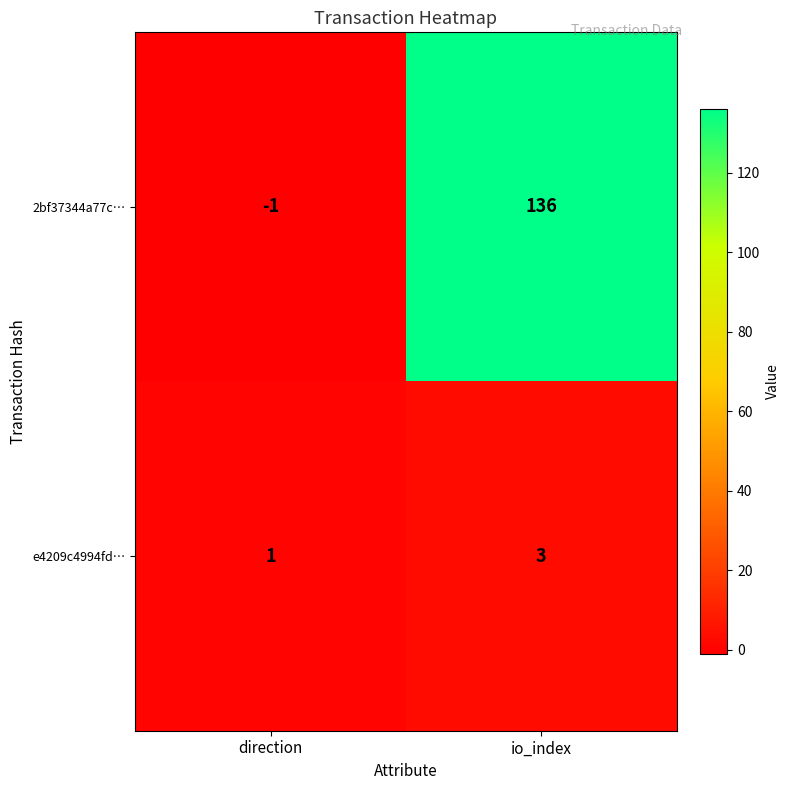

The e4209c4994fd… series shows 3 at io_index. True or false?

True